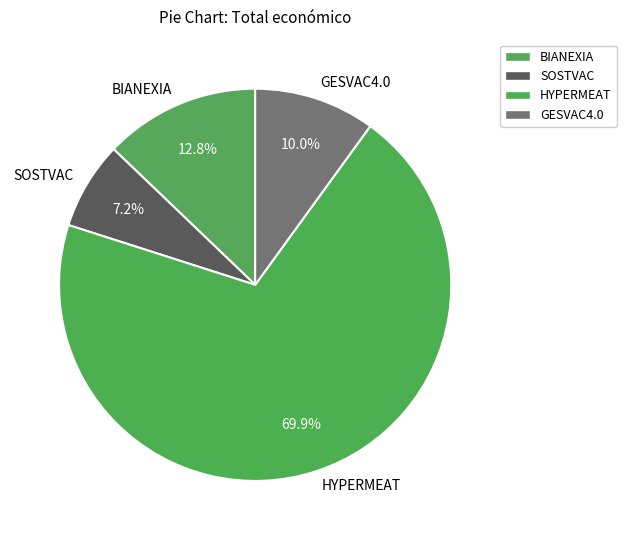

Is it true that HYPERMEAT is 59% of the pie?

False